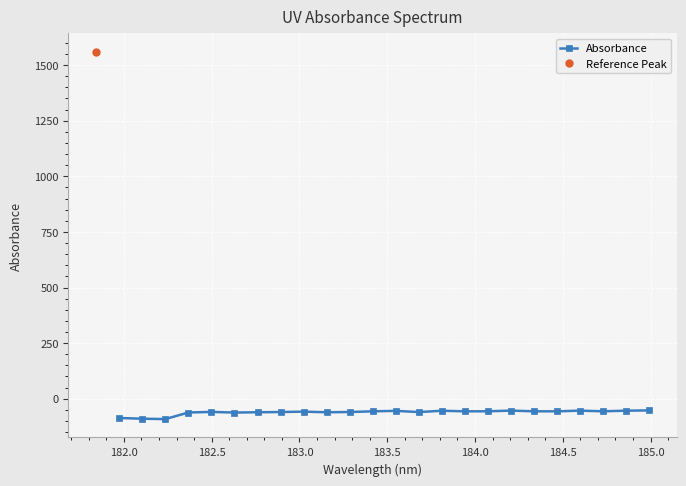

True or false: Absorbance has more than 0 interior local peaks.

True